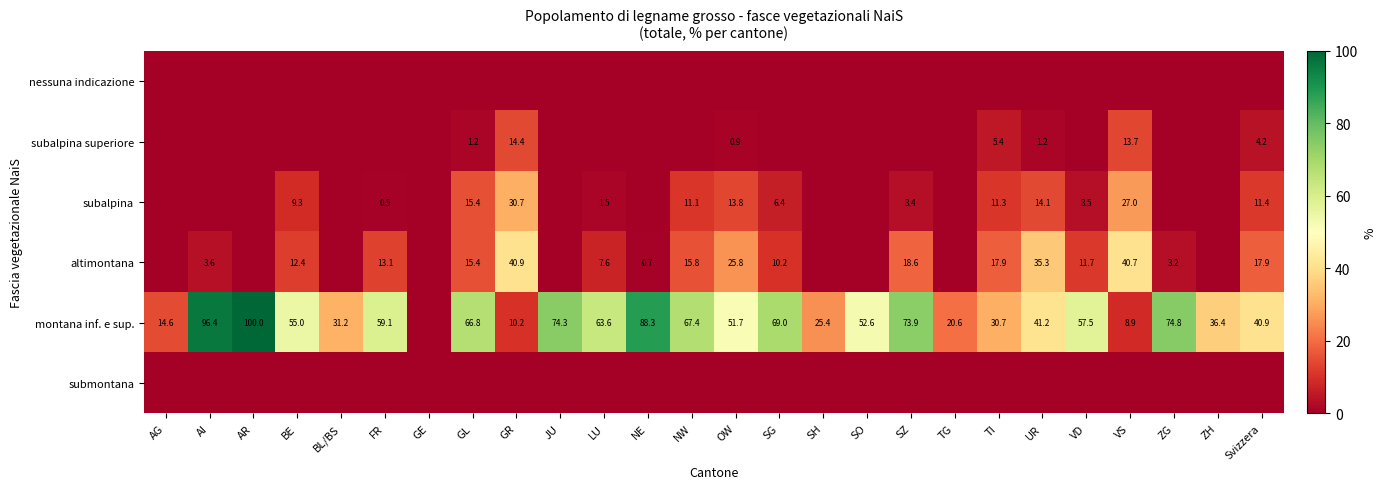

At which category is the sum across all series the highest?

AI